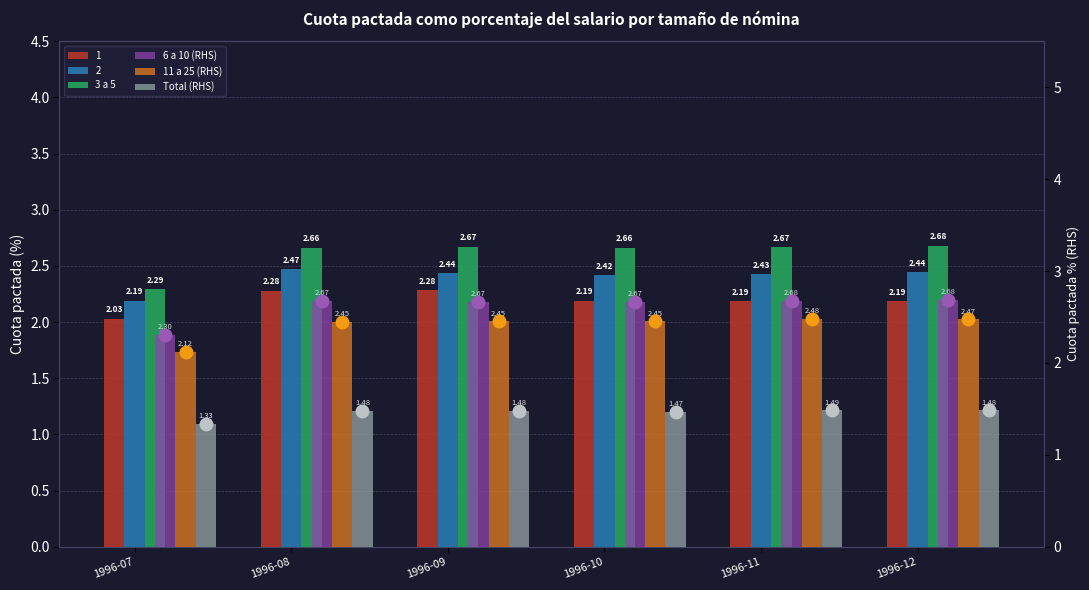

Which series has the largest range (max minus min)?

3 a 5